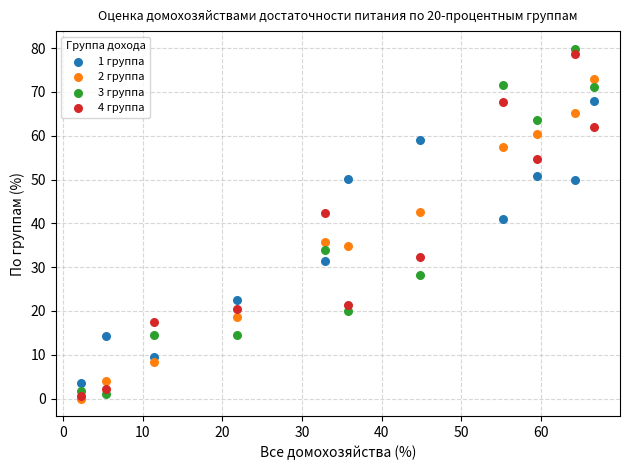

Across all series, what Y value is closest to 39?

41.0